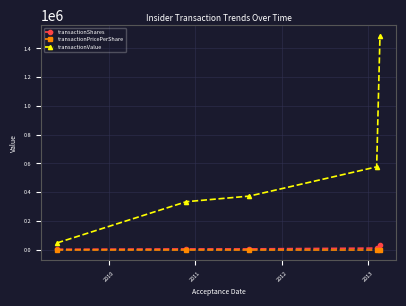

True or false: transactionShares and transactionValue cross at least once.

False